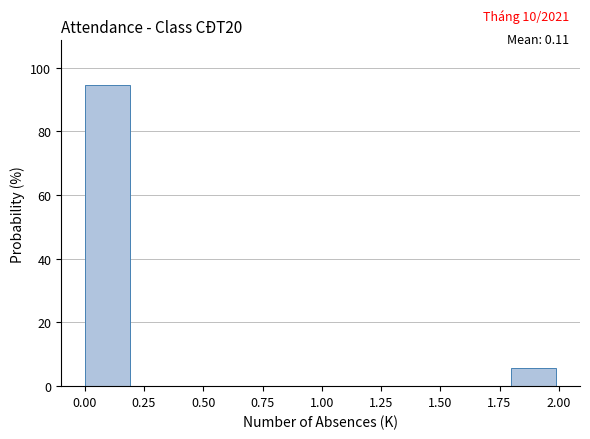

Which range on the x-axis has the tallest bar?

0.0 to 0.2